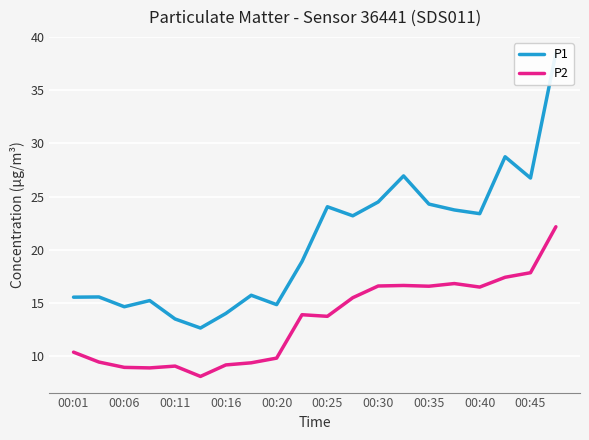

What is the lowest value of the P2 series?

8.1